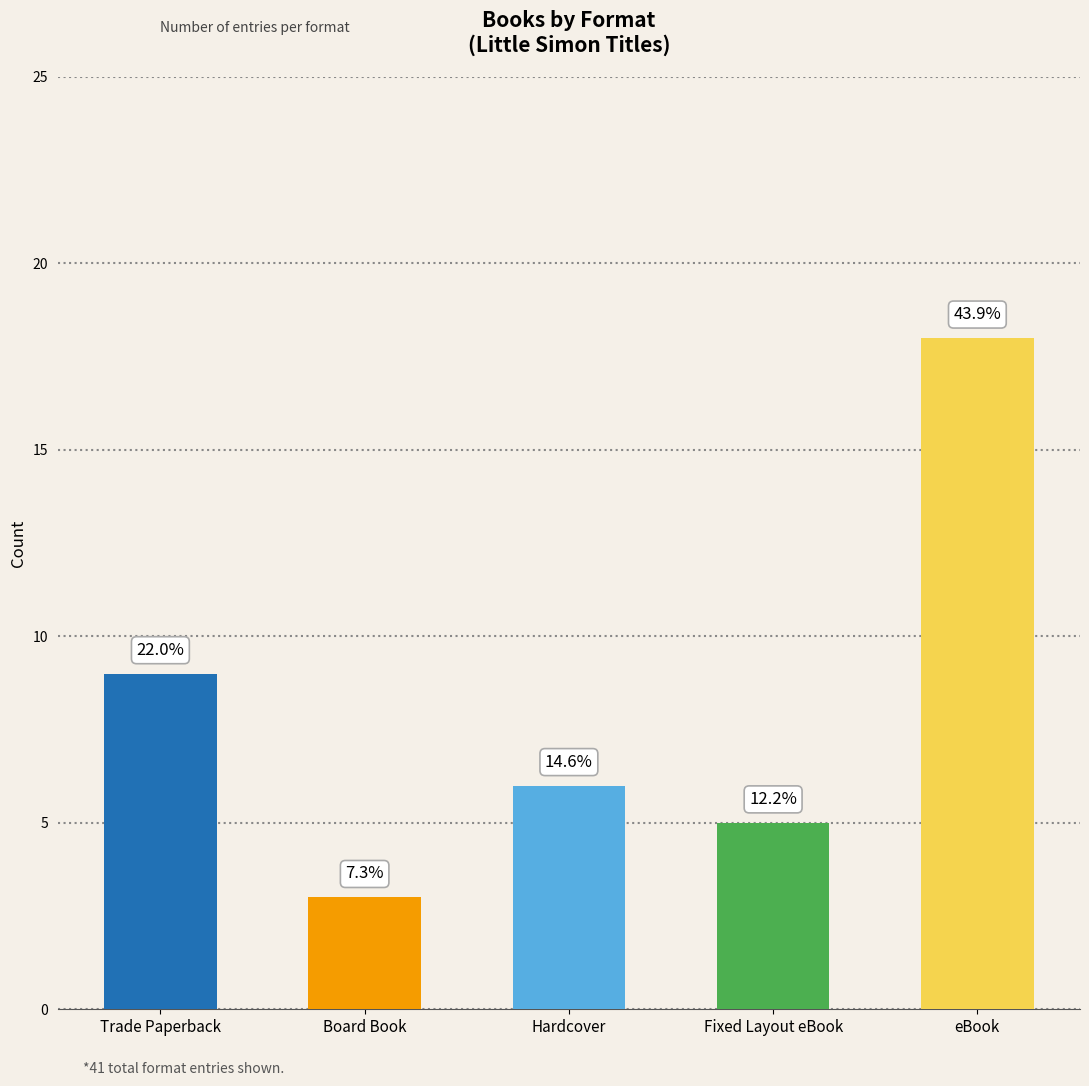

The chart shows a value of 6 at Trade Paperback. True or false?

False